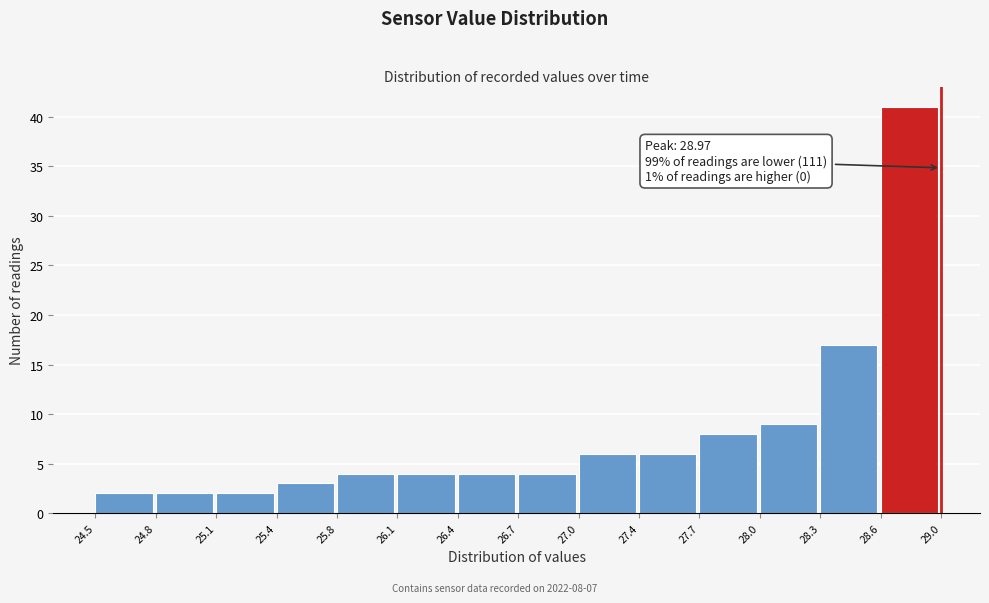

Over which range of the x-axis is the bar tallest?

28.6 to 29.0